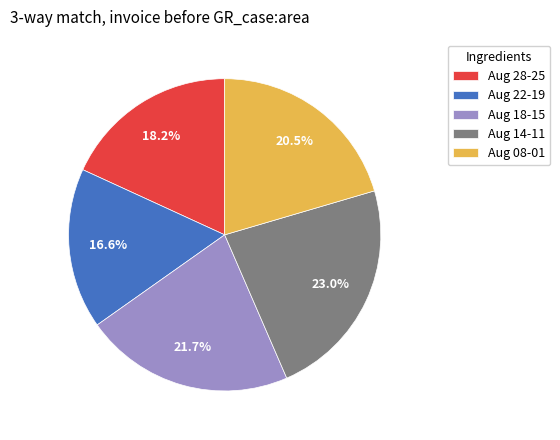

What percentage is NOT represented by Aug 08-01?

79.5%